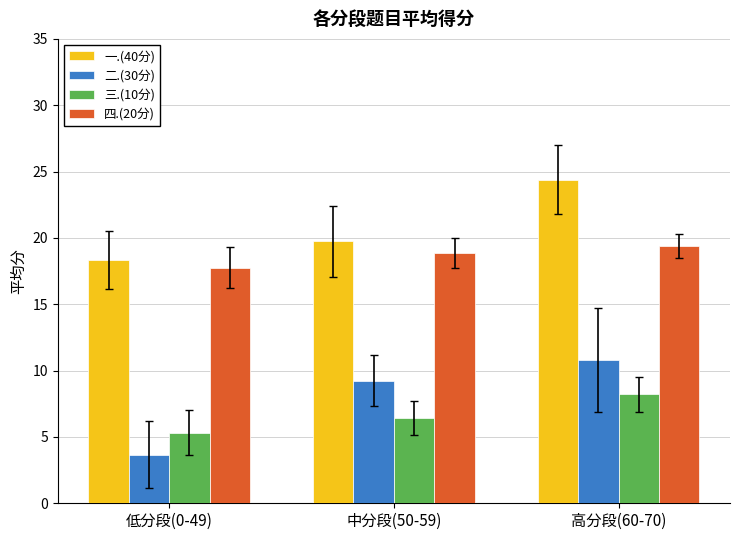

List the series in order of their peak value, highest first.

一.(40分), 四.(20分), 二.(30分), 三.(10分)